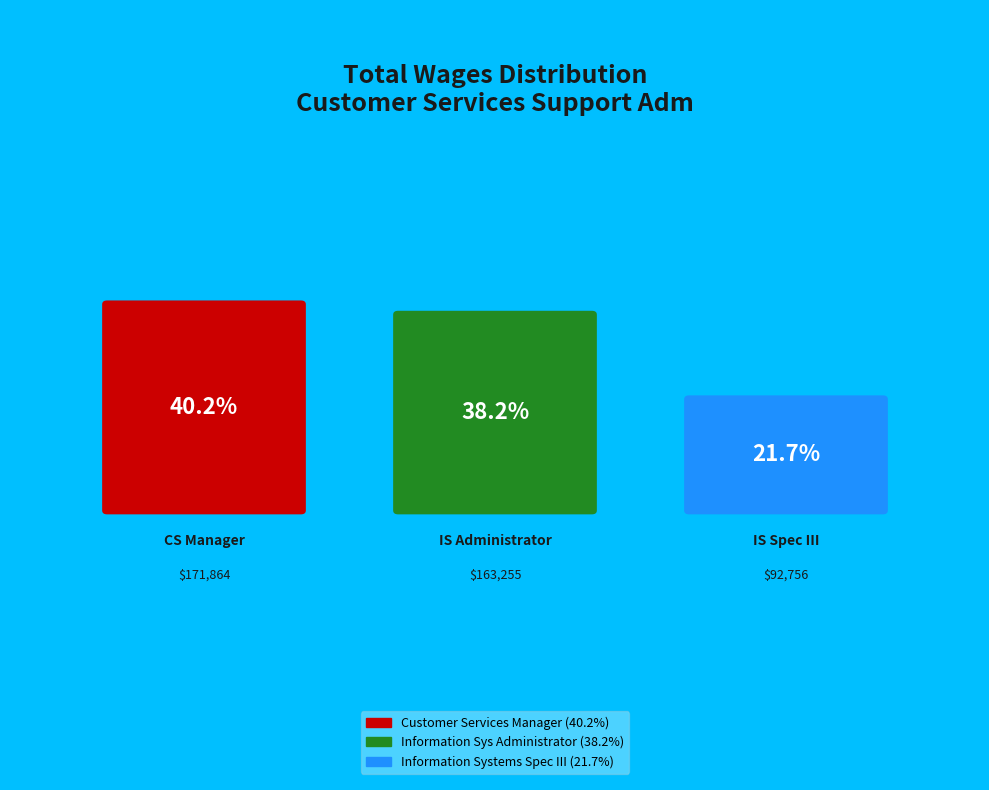

The Information Systems Spec III slice represents 28% of the pie. True or false?

False